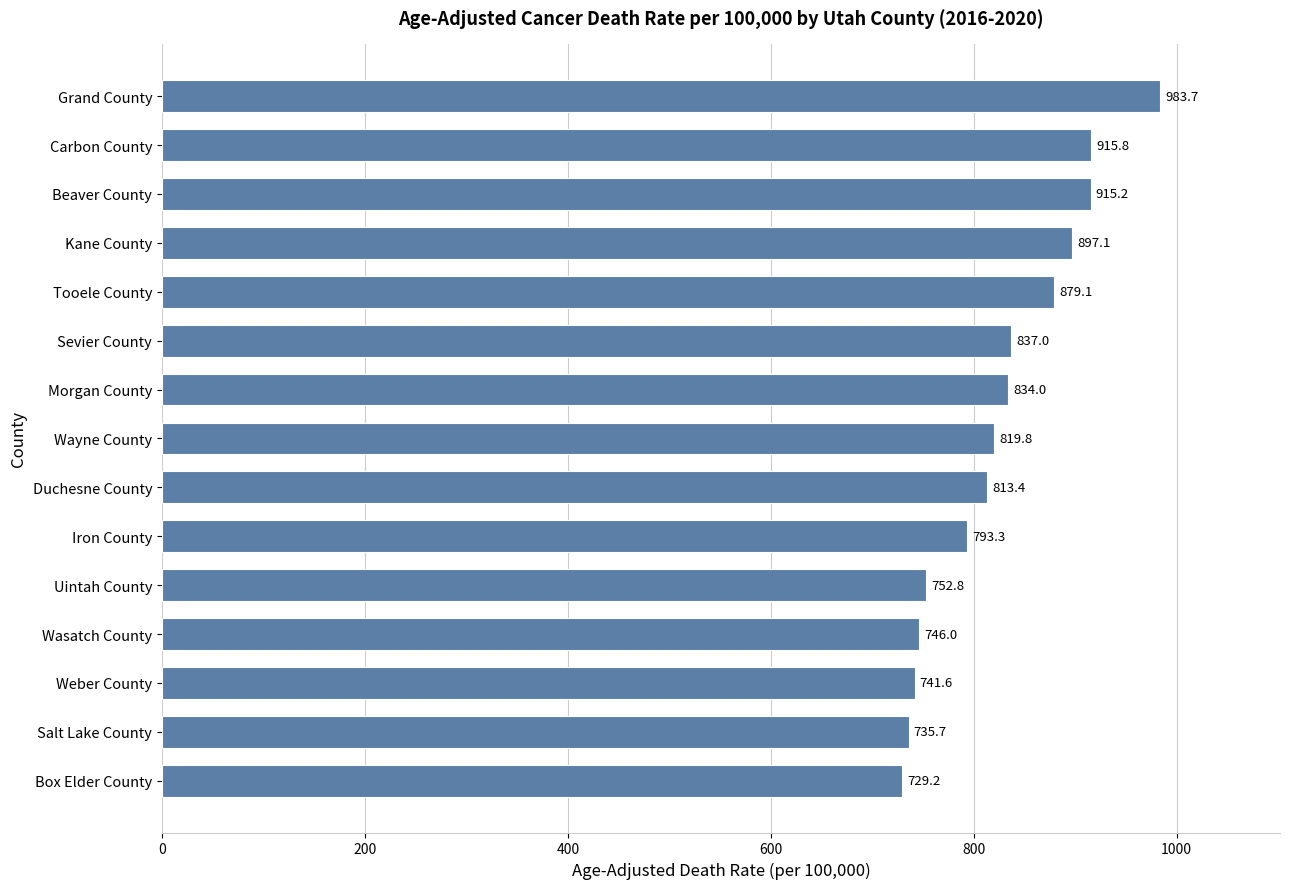

Does the chart contain any negative values?

No